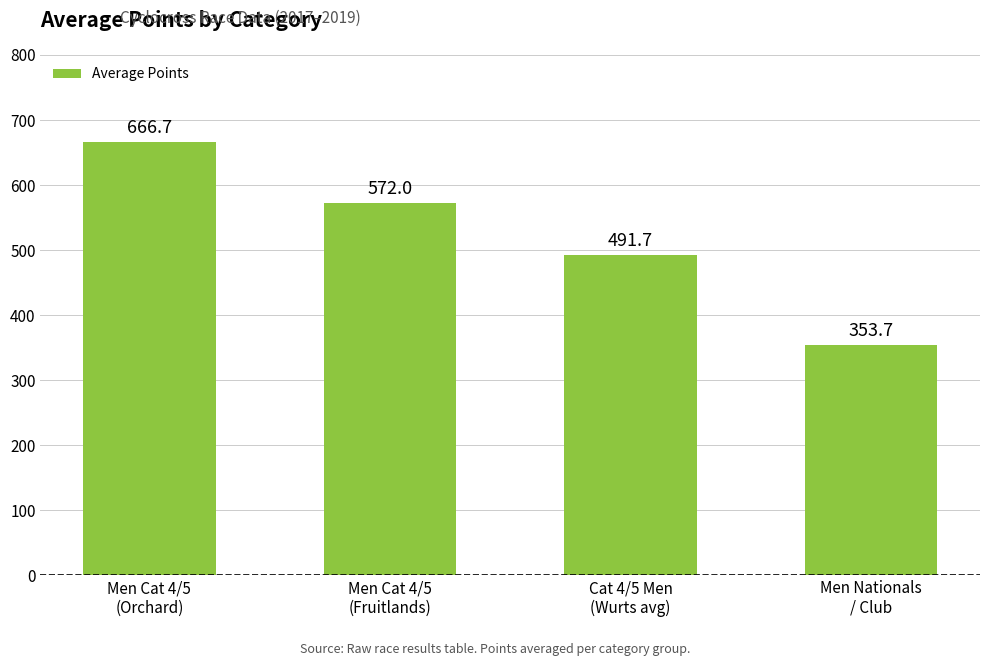

What is the change in value from Men Cat 4/5
(Orchard) to Men Nationals
/ Club?

-313.0